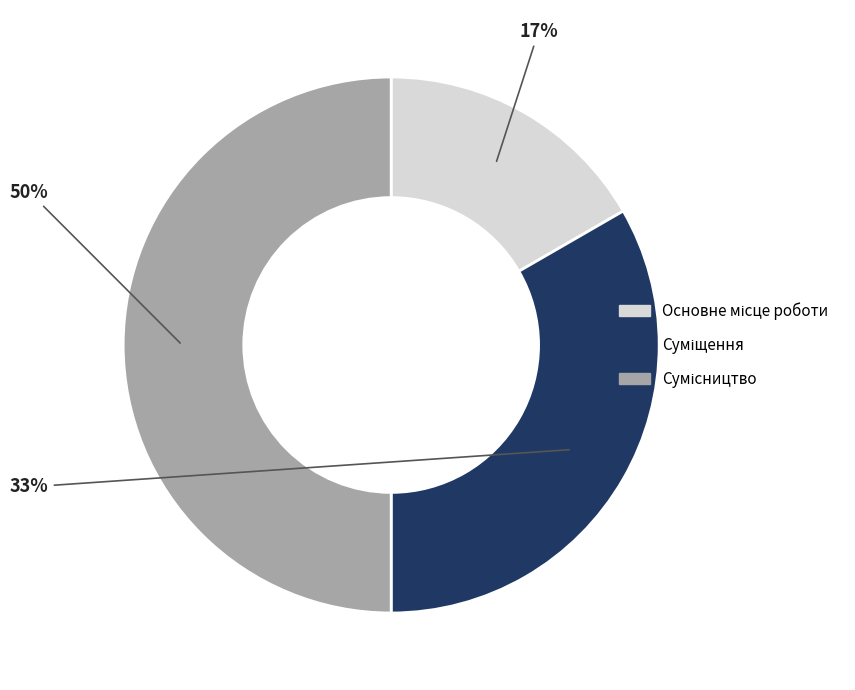

To the nearest percent, what is the difference between the largest and smallest slice percentages?

33%